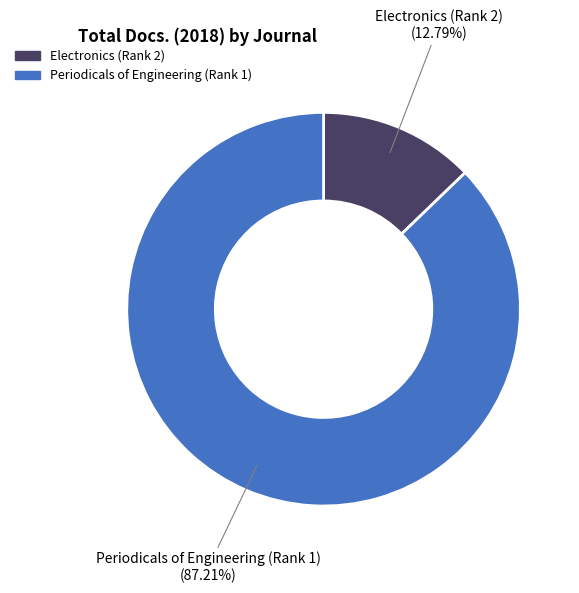

What percentage is the Electronics (Rank 2) slice, to the nearest percent?

13%